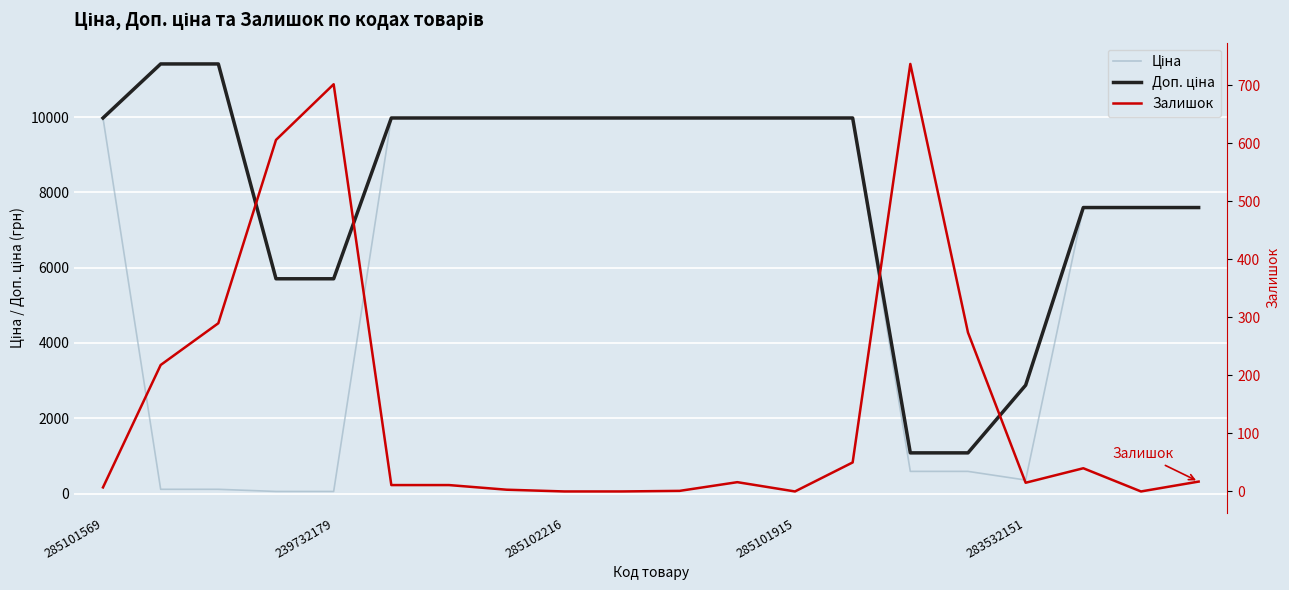

In Залишок, how many points are lower than both neighbors (excluding endpoints)?

3